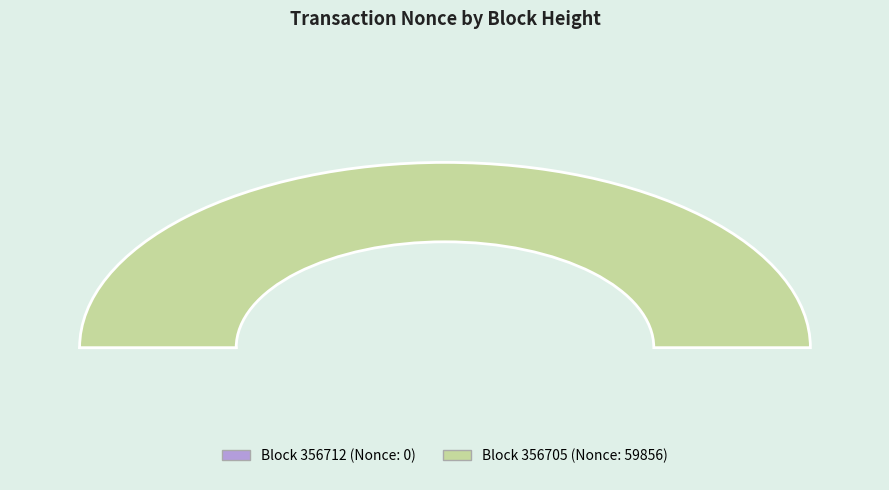

Rank the categories by value from lowest to highest.

356712, 356705